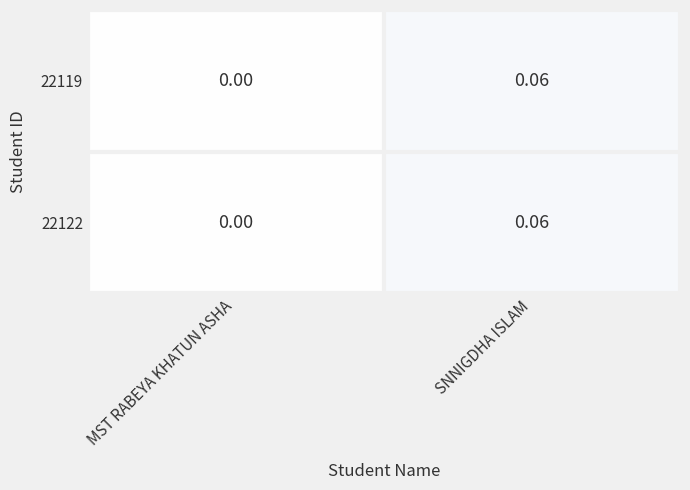

Rank the categories by 22119 value from highest to lowest.

SNNIGDHA ISLAM, MST RABEYA KHATUN ASHA